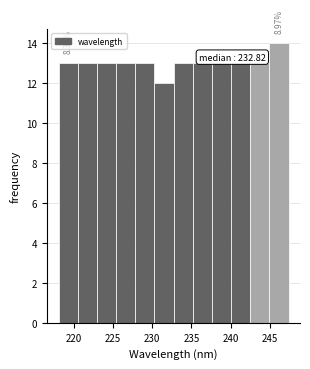

Which range on the x-axis has the tallest bar?

245.0 to 247.5